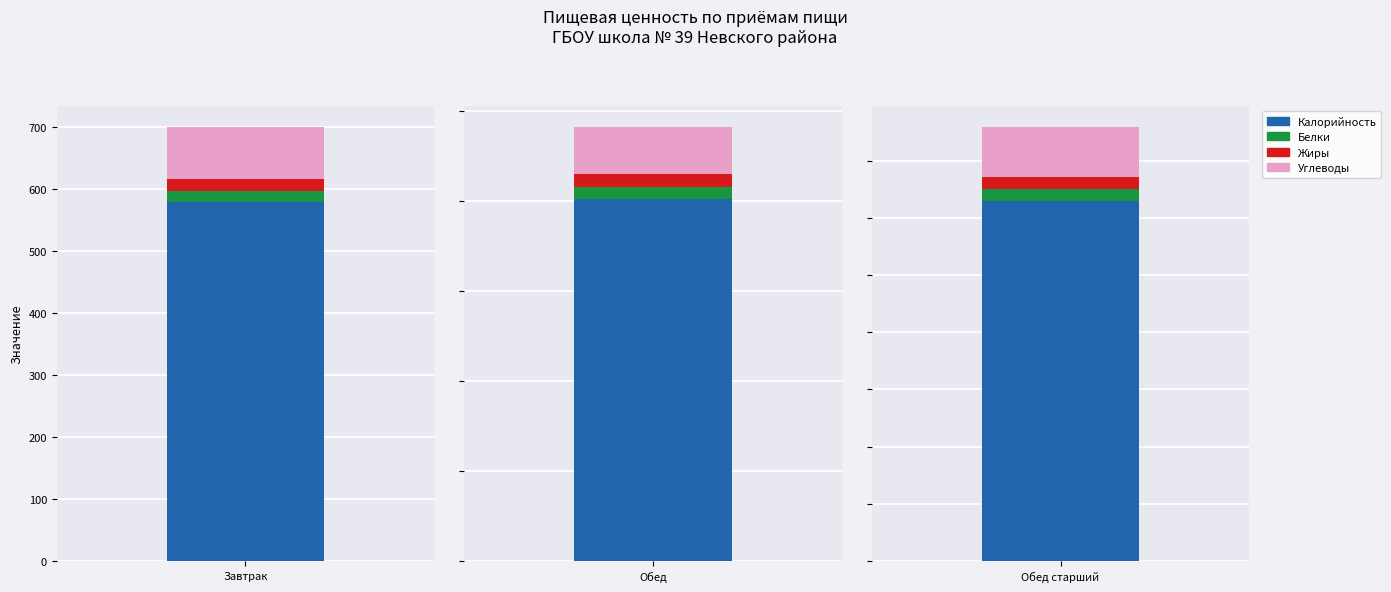

Count the number of data series in this chart.

4